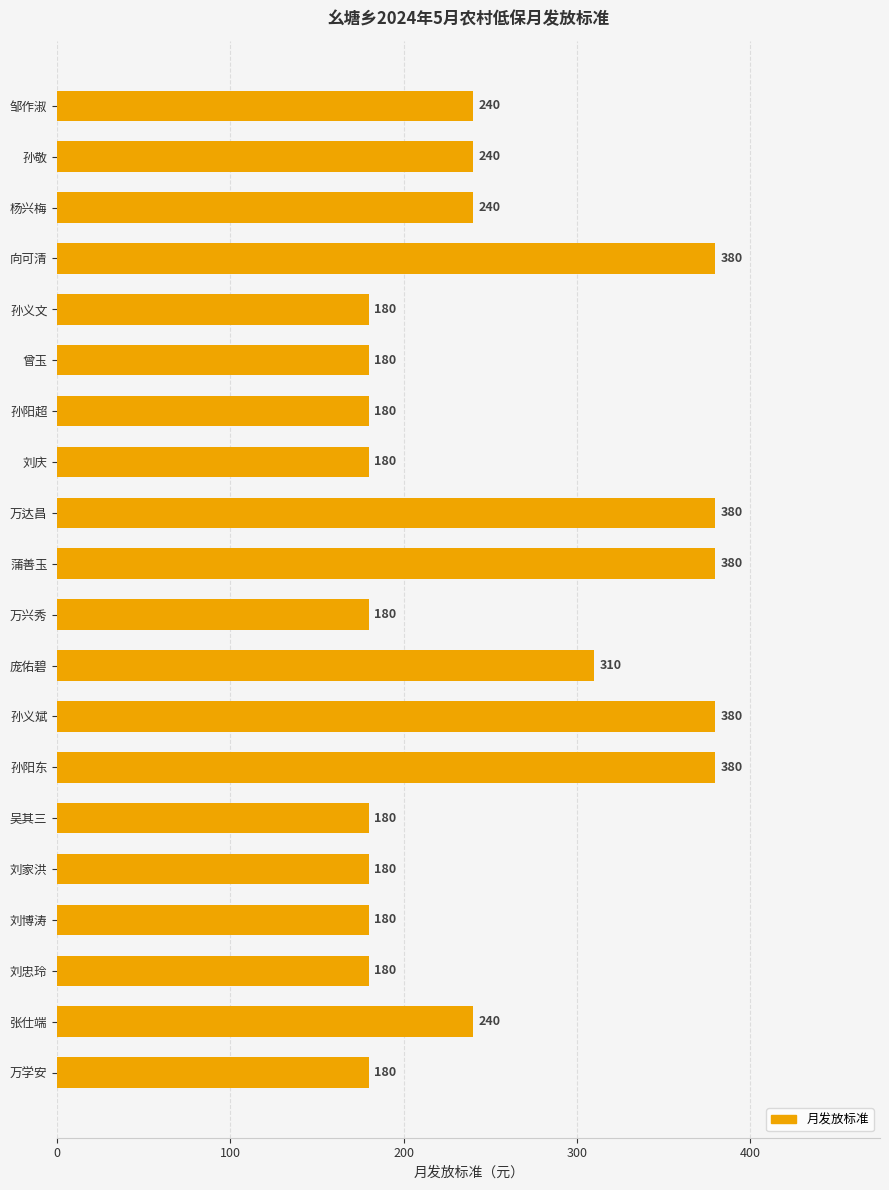

What is the maximum value shown in the chart?

380